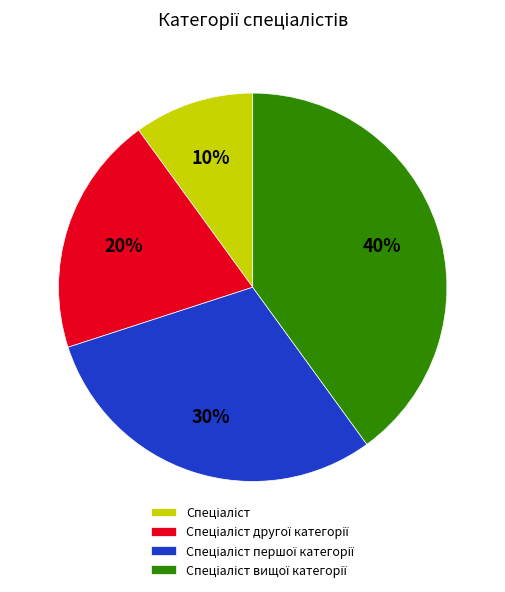

To the nearest percent, what is the average slice percentage?

25%